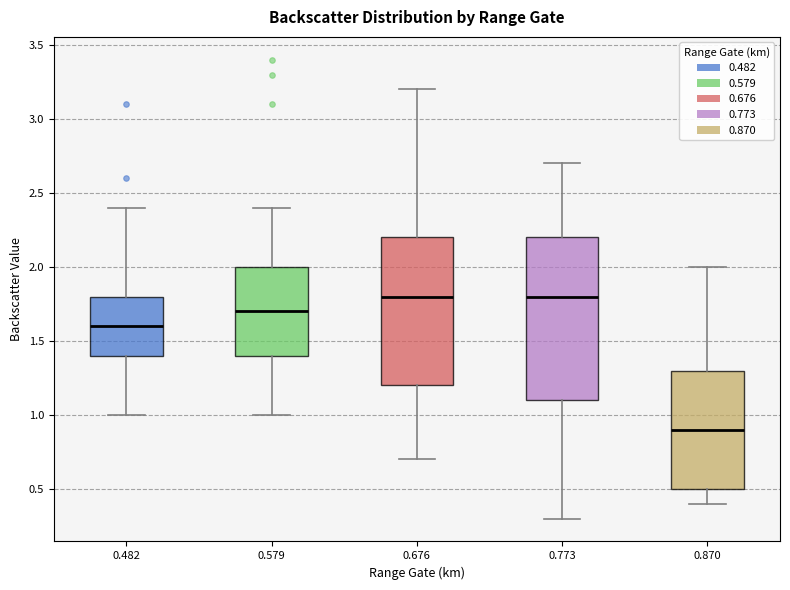

Reading left to right, read every box against the y-axis: the position of its median line, the range the box covers, and the ends of its whiskers. The values are not printed on the chart, so give them approximately, as read against the axis.

0.482: median 1.6, box 1.4 to 1.8, whiskers 1.0 to 2.4
0.579: median 1.7, box 1.4 to 2.0, whiskers 1.0 to 2.4
0.676: median 1.8, box 1.2 to 2.2, whiskers 0.7 to 3.2
0.773: median 1.8, box 1.1 to 2.2, whiskers 0.3 to 2.7
0.870: median 0.9, box 0.5 to 1.3, whiskers 0.4 to 2.0